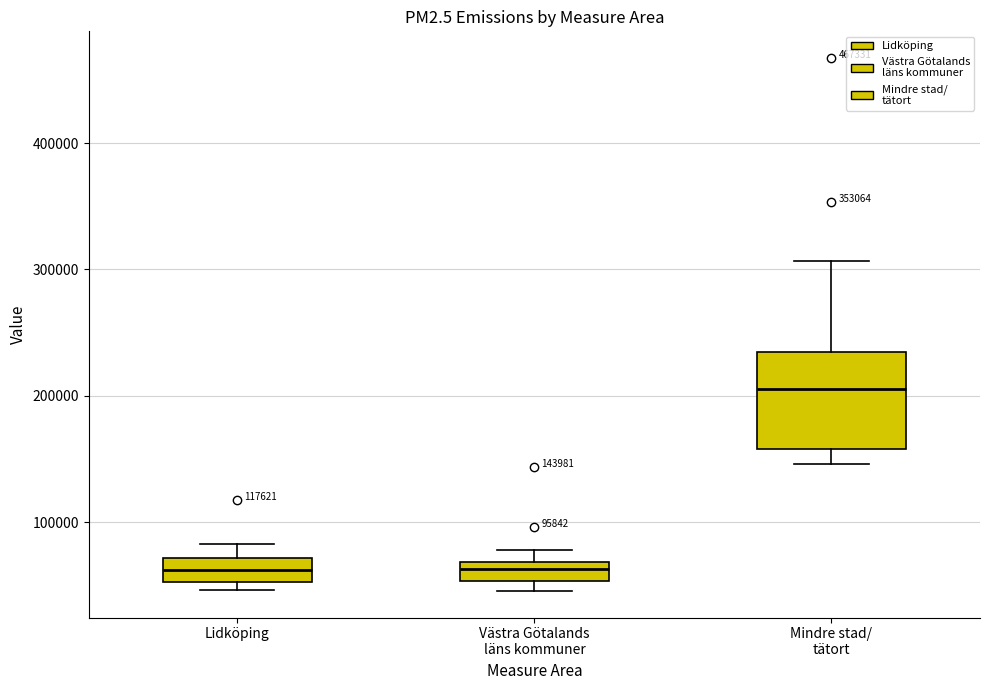

Which box is the tallest, from its lower edge to its upper edge?

Mindre stad/ tätort